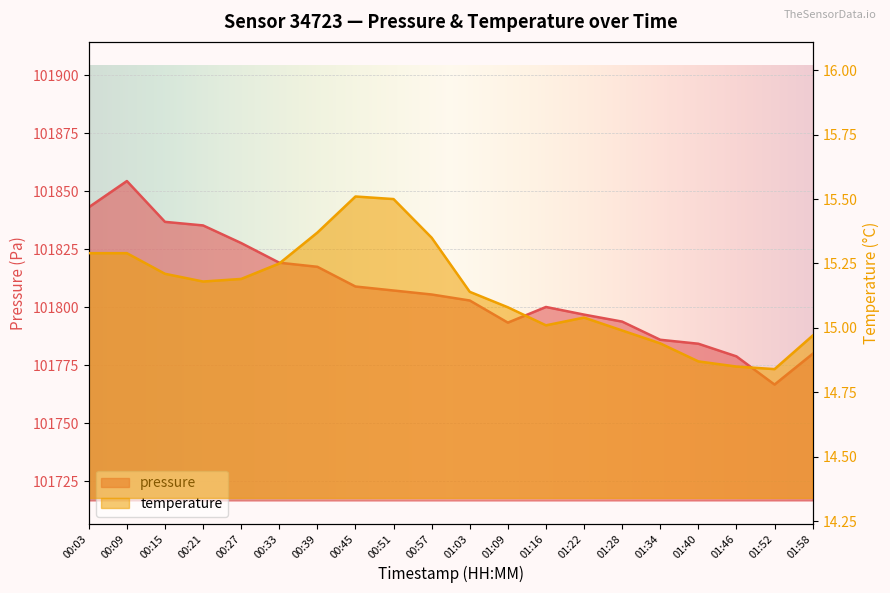

Which series has the widest spread of values?

pressure